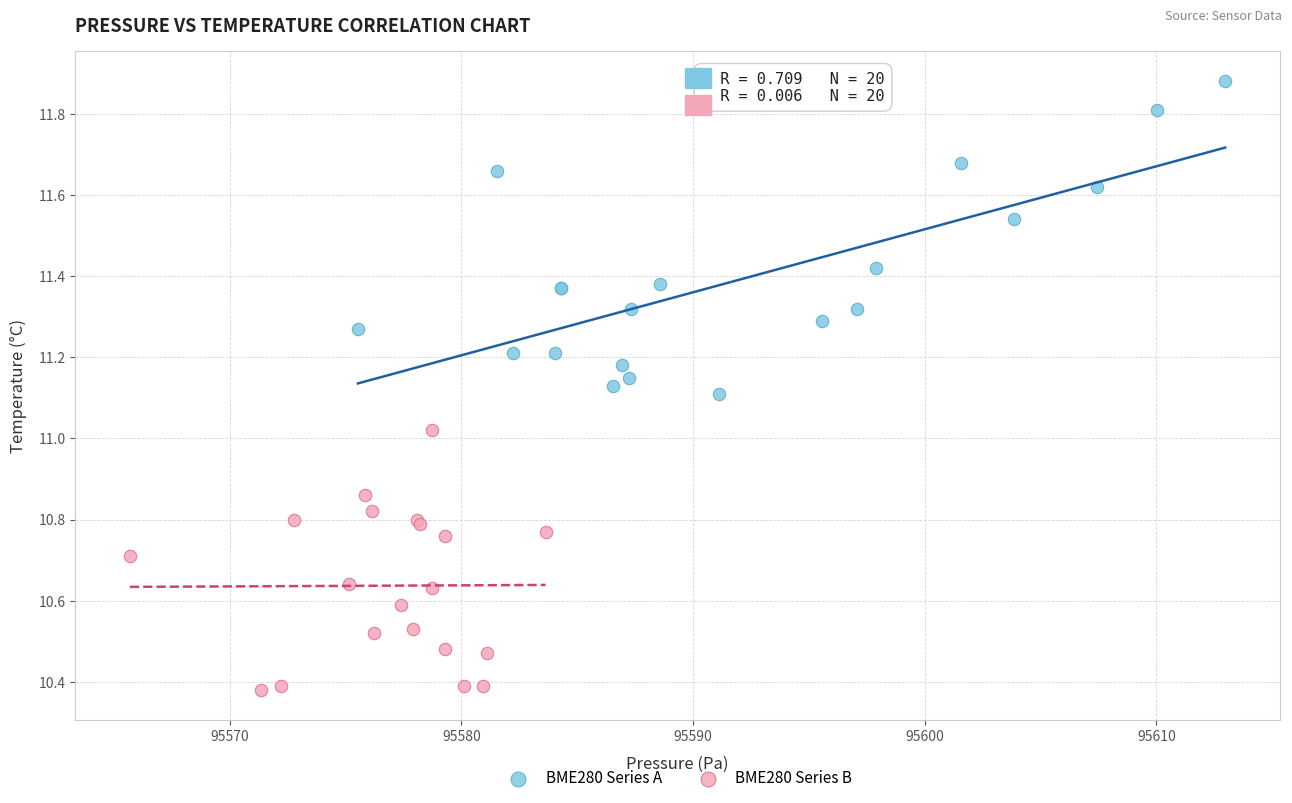

Which series has the largest Y range (max minus min)?

BME280 Series A